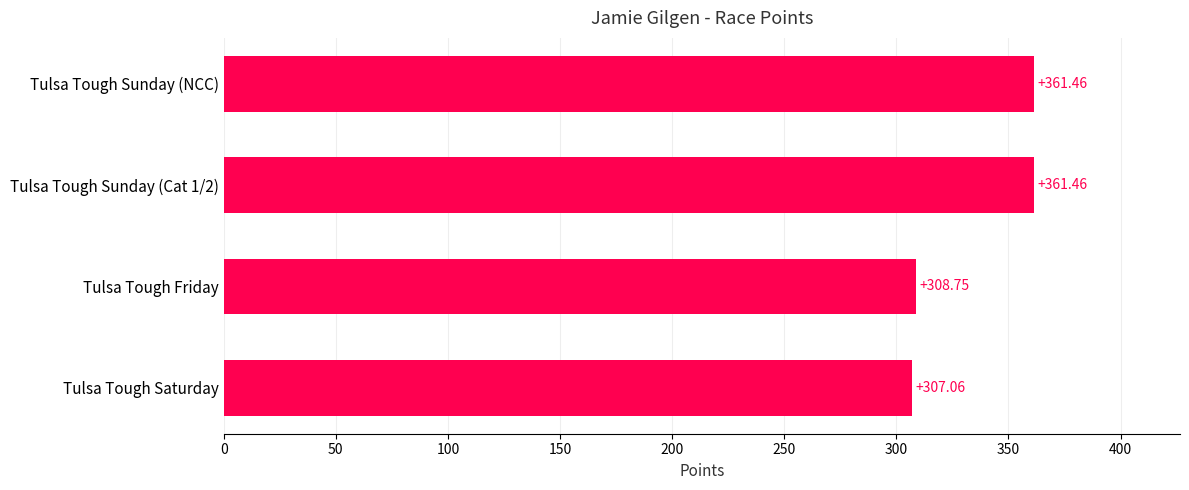

What is the minimum value shown in the chart?

307.1